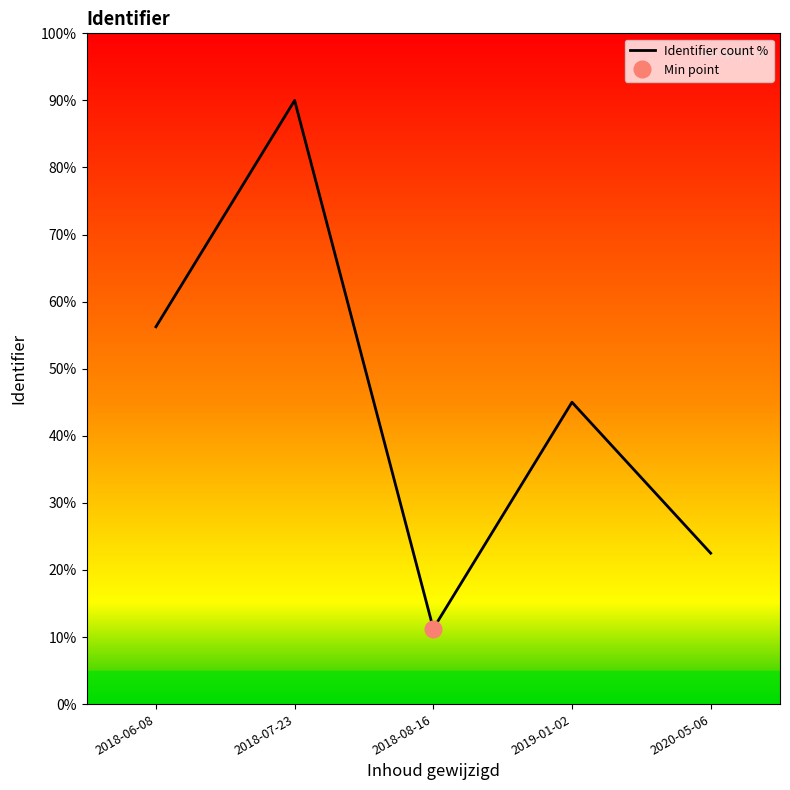

Reading left to right, extract all data points from this chart.

56.2	90.0	11.2	45.0	22.5